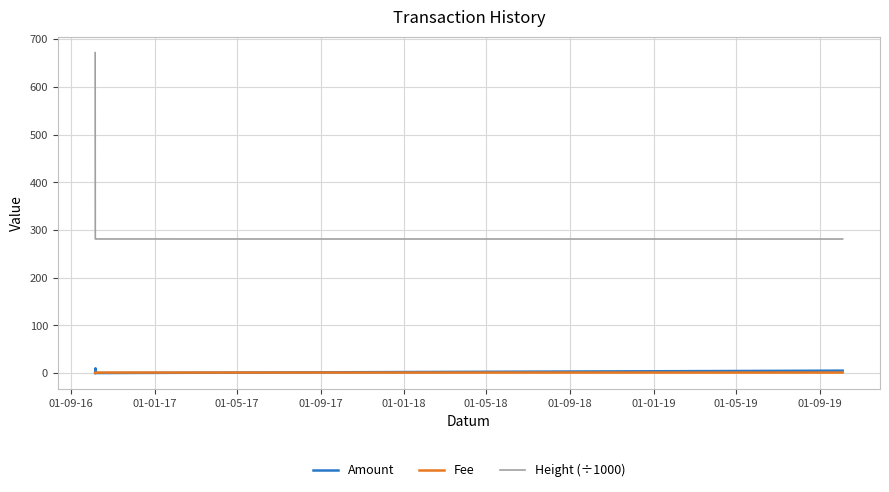

What is the label of the 11th point from the right?

01-01-17